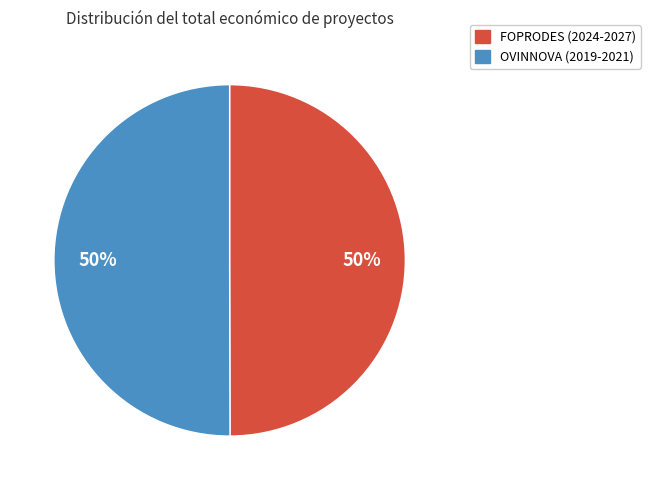

Is it true that FOPRODES (2024-2027) is 44% of the pie?

False